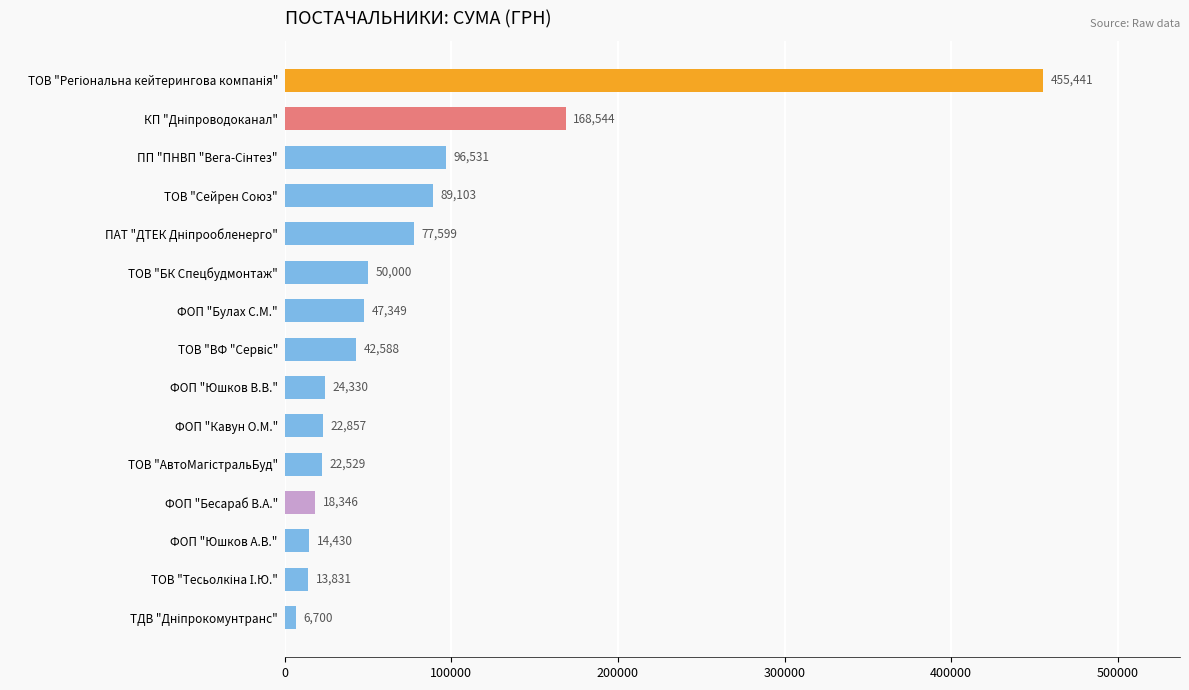

What is the average value?

76678.5